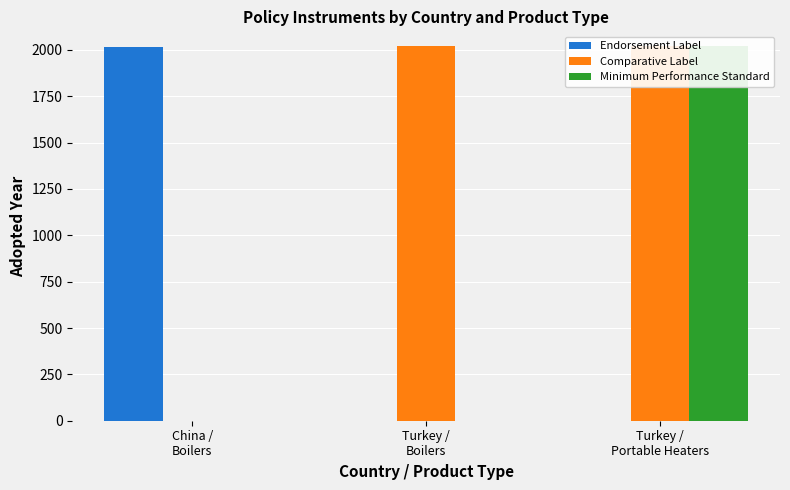

How many bars are there in each group?

3